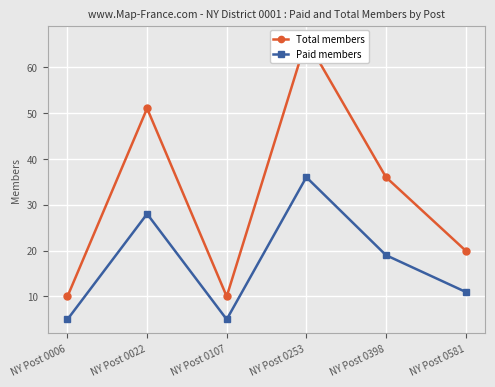

What is the highest value of the Total members series?

66